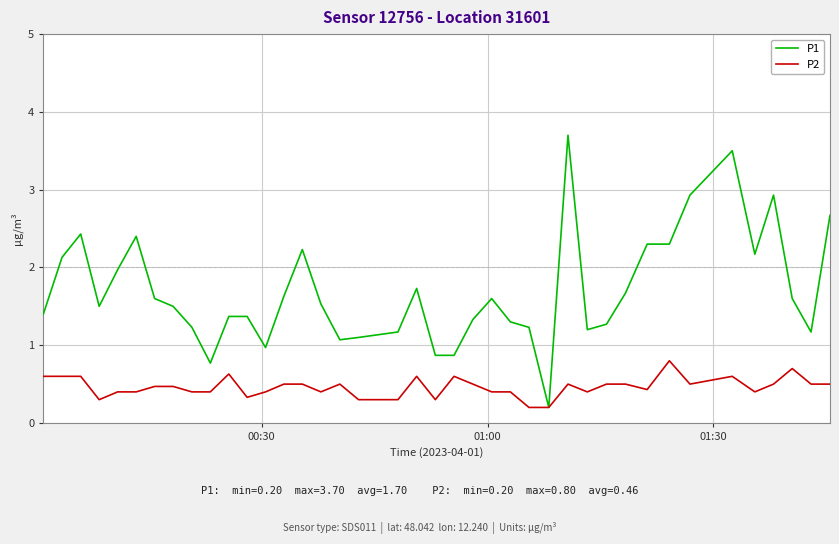

Reading left to right, extract all data points from this chart.

P1: 1.4	2.1	2.4	1.5	2.0	2.4	1.6	1.5	1.2	0.8	1.4	1.4	1.0	1.6	2.2	1.5	1.1	1.1	1.2	1.7	0.9	0.9	1.3	1.6	1.3	1.2	0.2	3.7	1.2	1.3	1.7	2.3	2.3	2.9	3.5	2.2	2.9	1.6	1.2	2.7
P2: 0.6	0.6	0.6	0.3	0.4	0.4	0.5	0.5	0.4	0.4	0.6	0.3	0.4	0.5	0.5	0.4	0.5	0.3	0.3	0.6	0.3	0.6	0.5	0.4	0.4	0.2	0.2	0.5	0.4	0.5	0.5	0.4	0.8	0.5	0.6	0.4	0.5	0.7	0.5	0.5